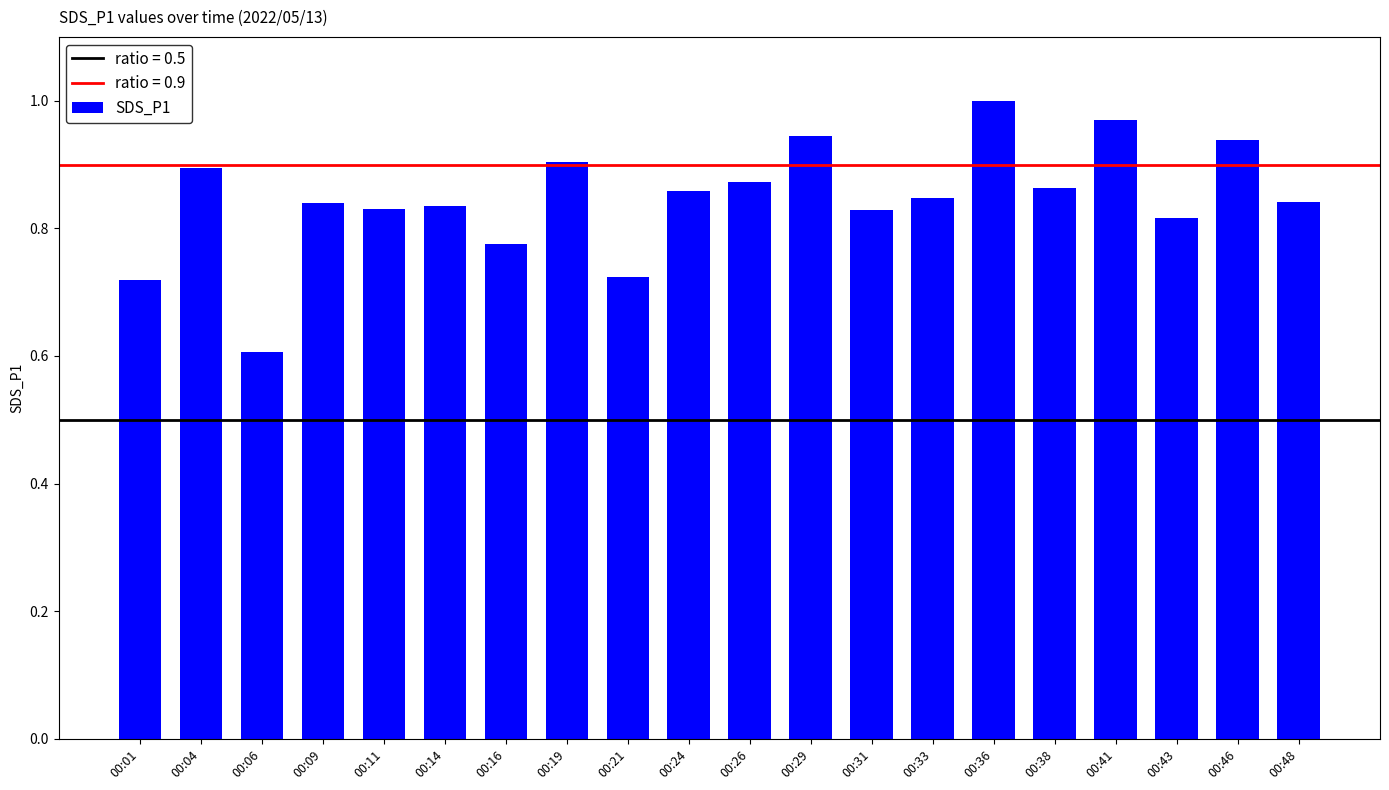

The value at 00:46 is 0.3. True or false?

False